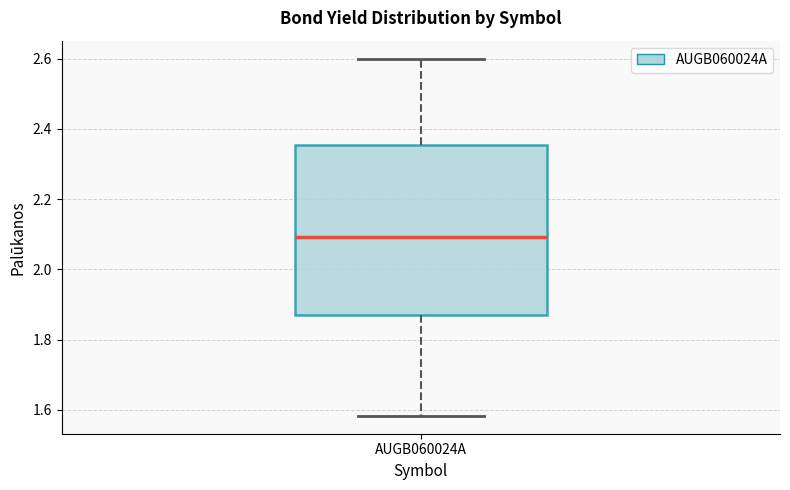

Transcribe this box plot: give where the median line is, the range the box spans, and where the two whiskers end, as read against the y-axis. The values are not printed on the chart, so give them approximately, as read against the axis.

median 2.10, box 1.88 to 2.36, whiskers 1.58 to 2.60